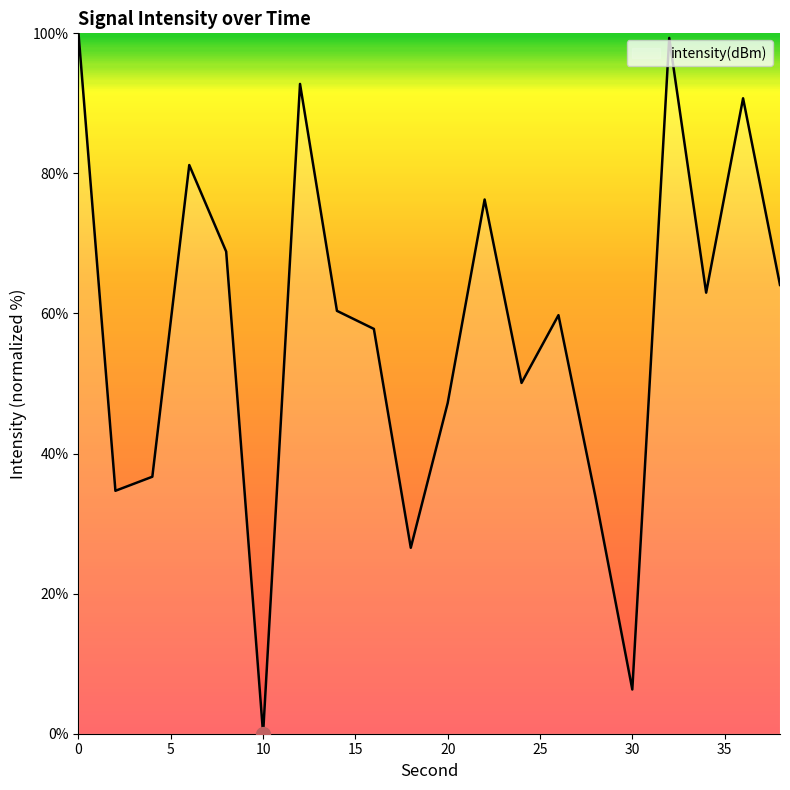

What is the difference between the maximum and minimum values?

100.0